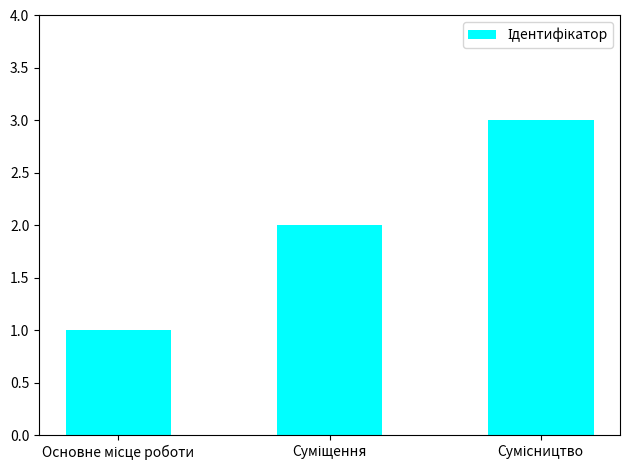

What is the sum of all values?

6